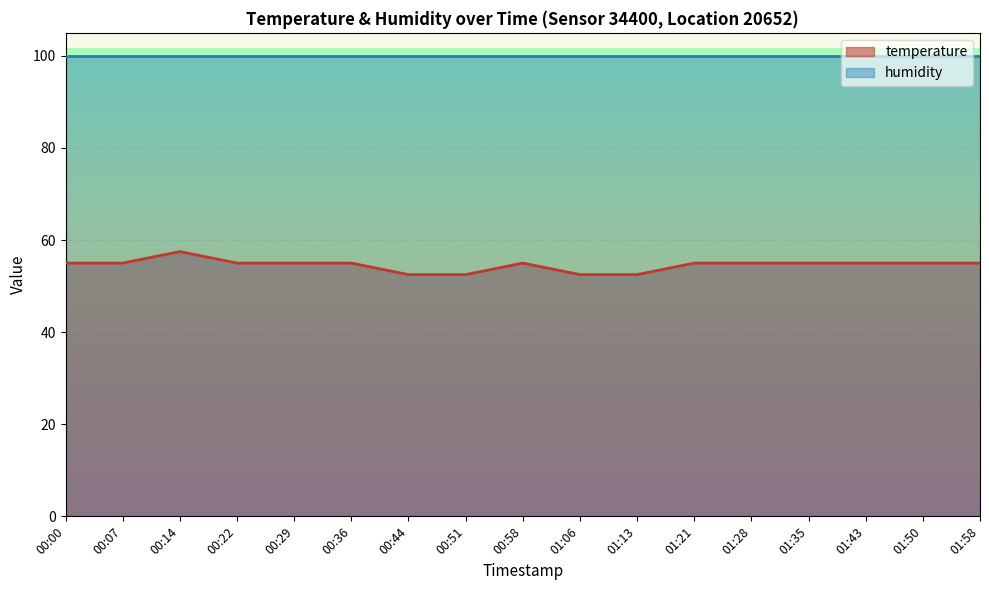

What is the sum of all values?

927.5